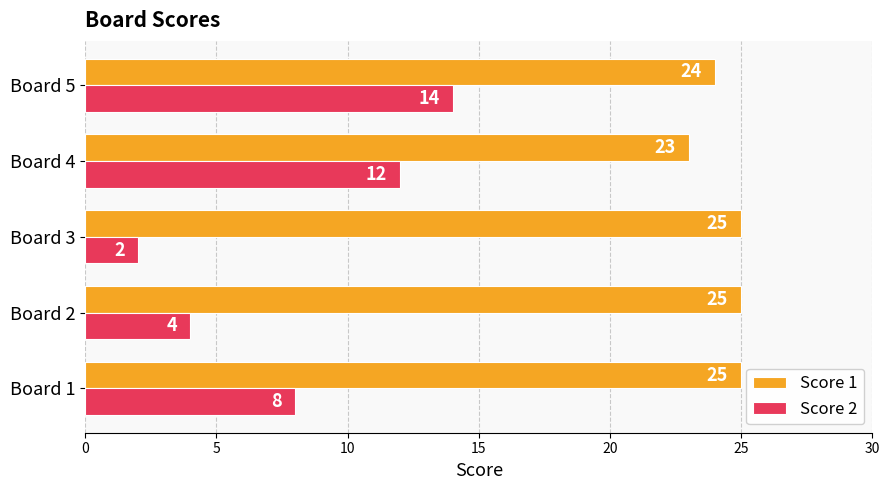

Is the value of Score 2 at Board 4 greater than the value of Score 1 at Board 3?

No